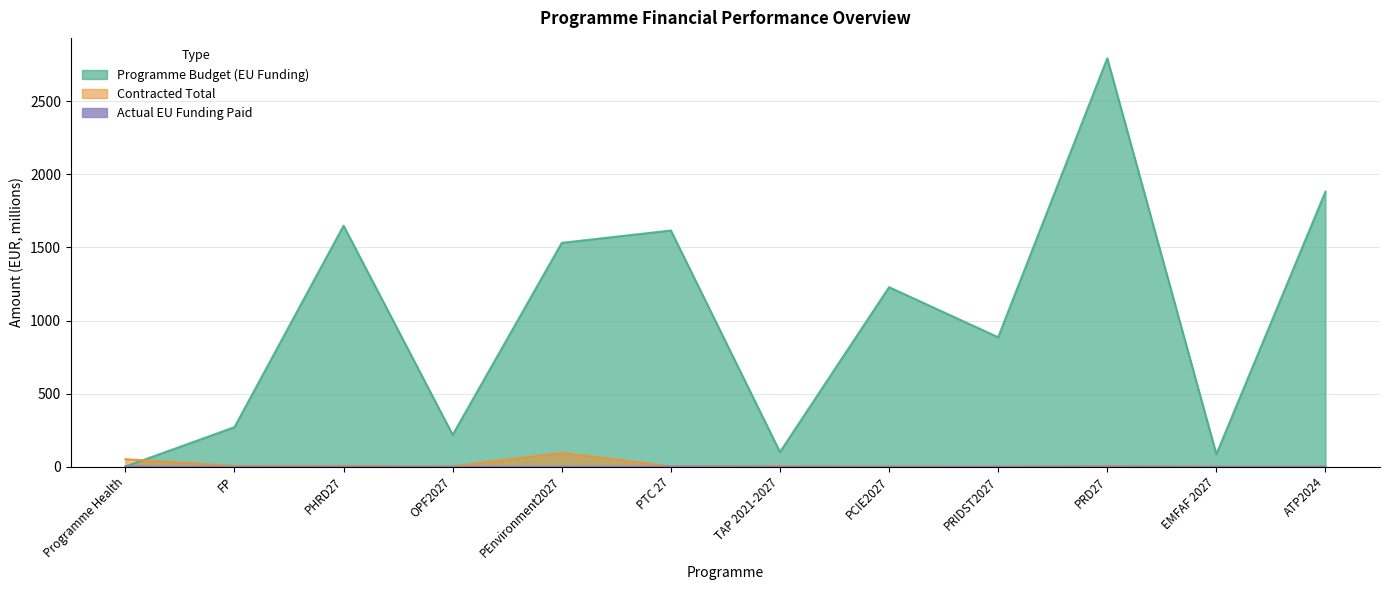

What is the difference between the maximum and minimum values in the Contracted Total series?

93.7